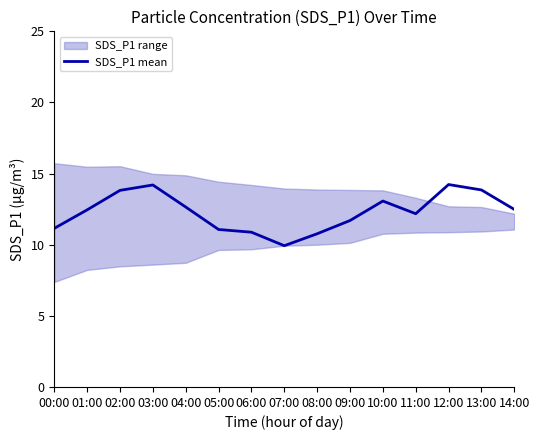

Approximately how many times larger is the value at 12:00 compared to 06:00?

1.3